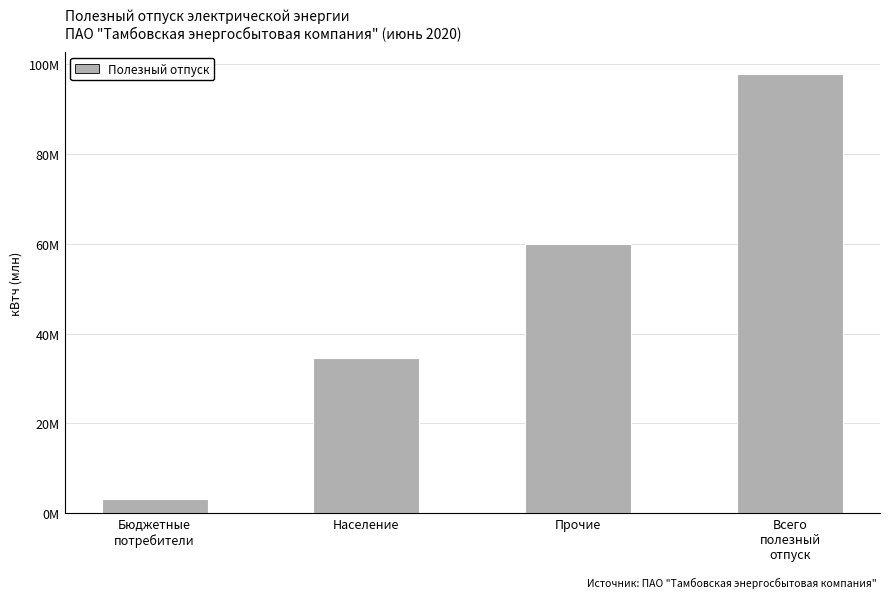

Does the chart contain any negative values?

No